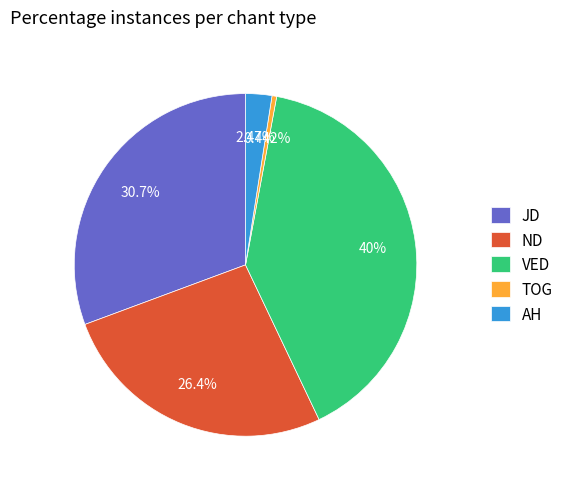

Between TOG and JD, which is larger?

JD